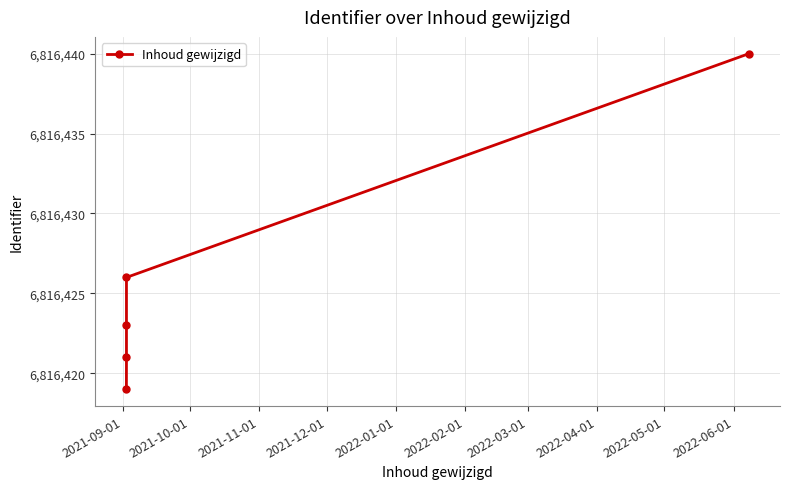

What is the ratio of the value at 2021-12-01 to the value at 2021-09-01?

1.0